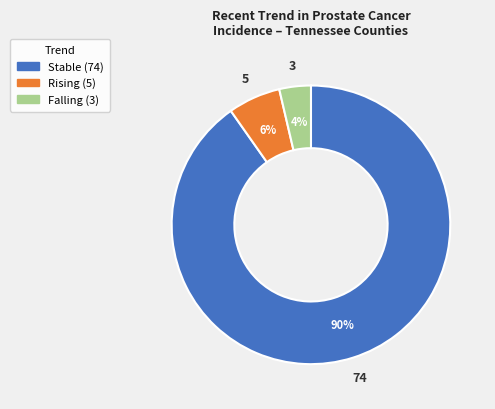

Does any single category account for the majority?

Yes